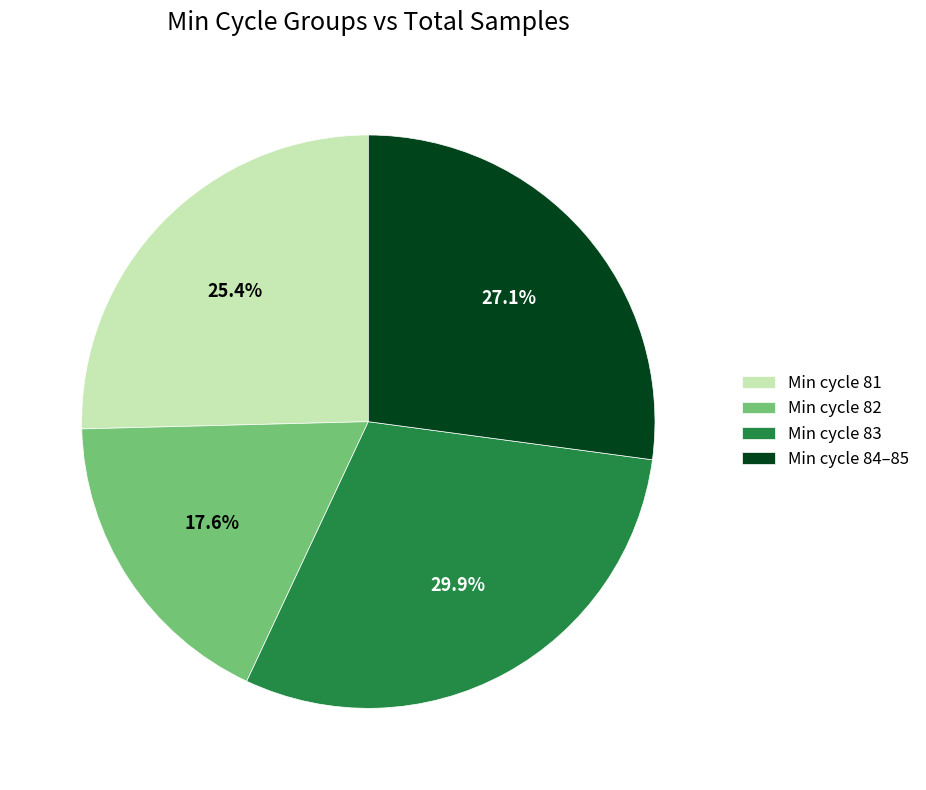

Does any single category account for the majority?

No